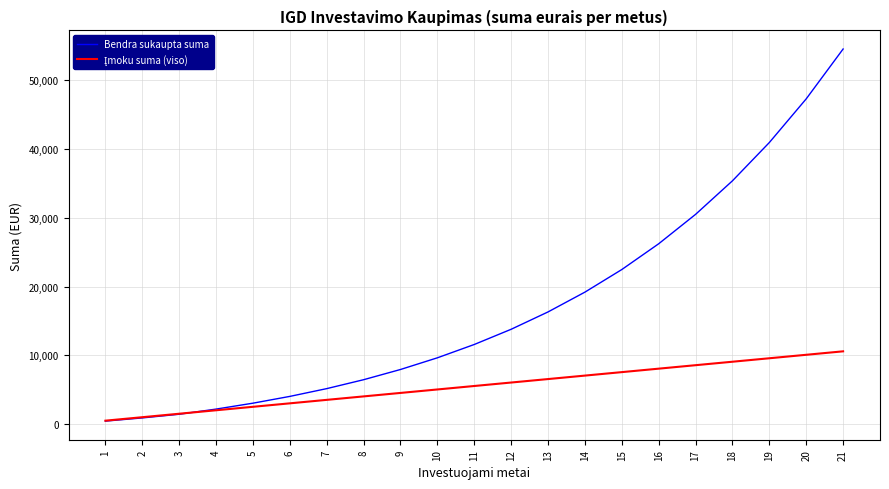

How many distinct data groups are displayed?

2